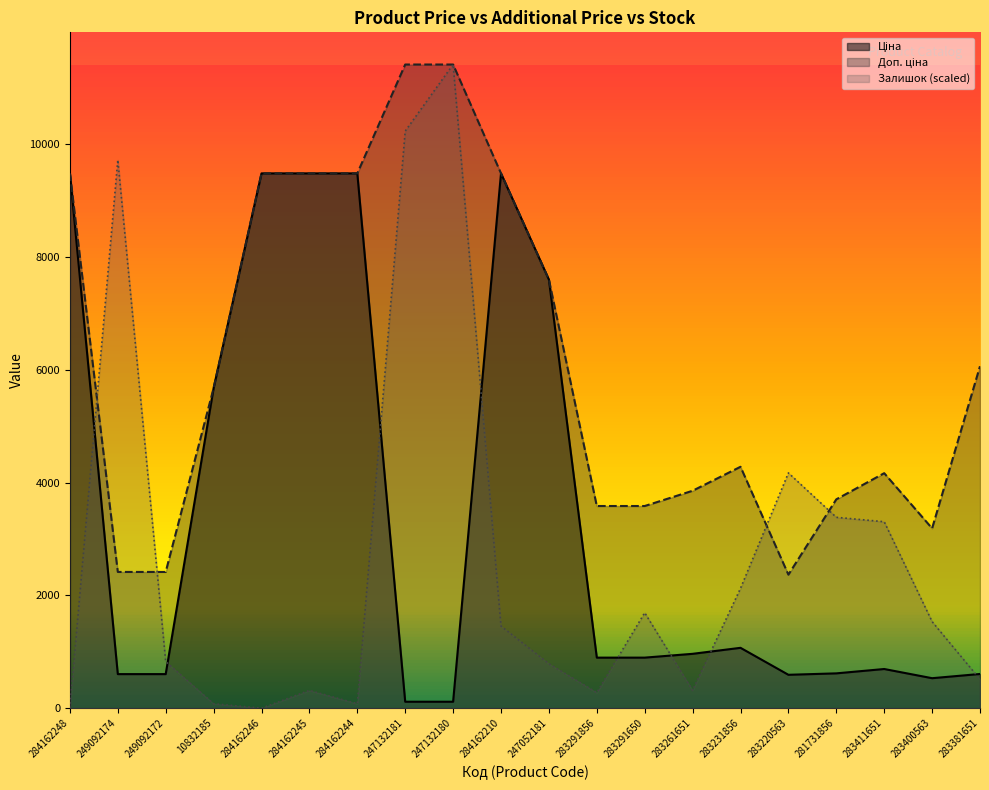

How many times do Залишок and Доп. ціна cross each other?

4